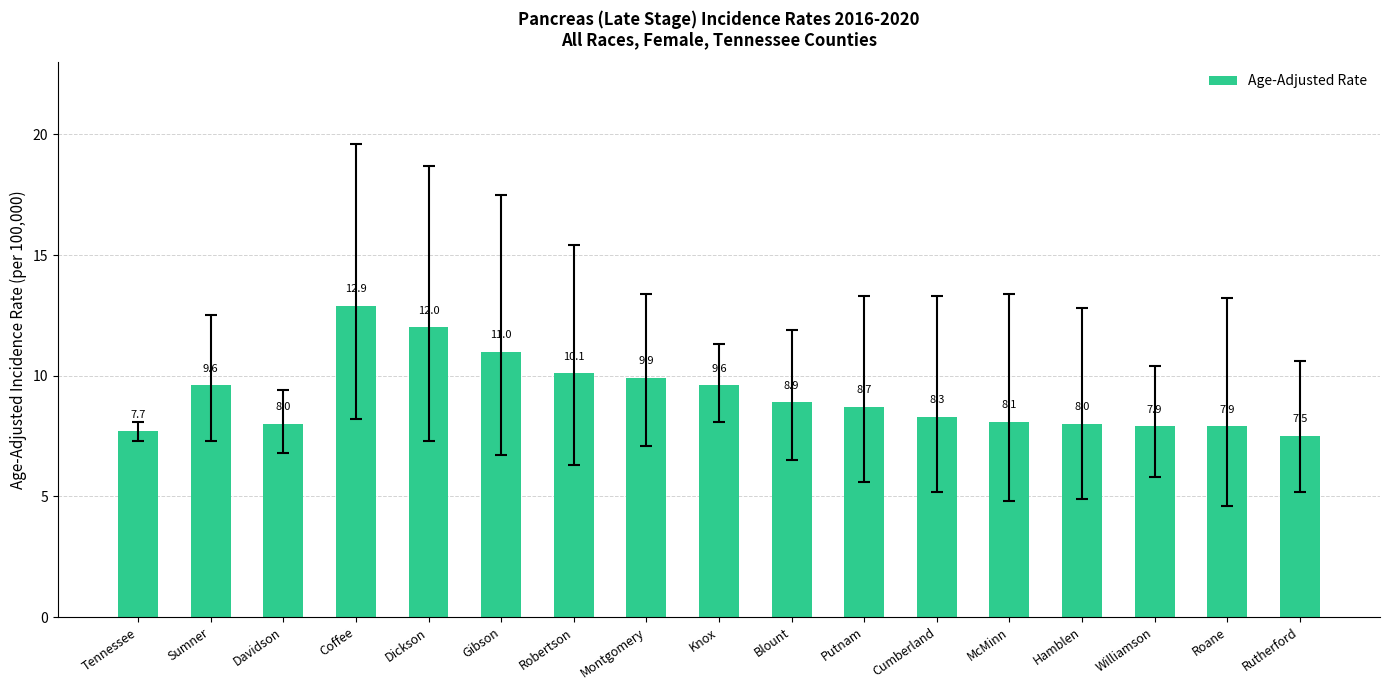

What is the label of the 6th bar from the right?

Cumberland